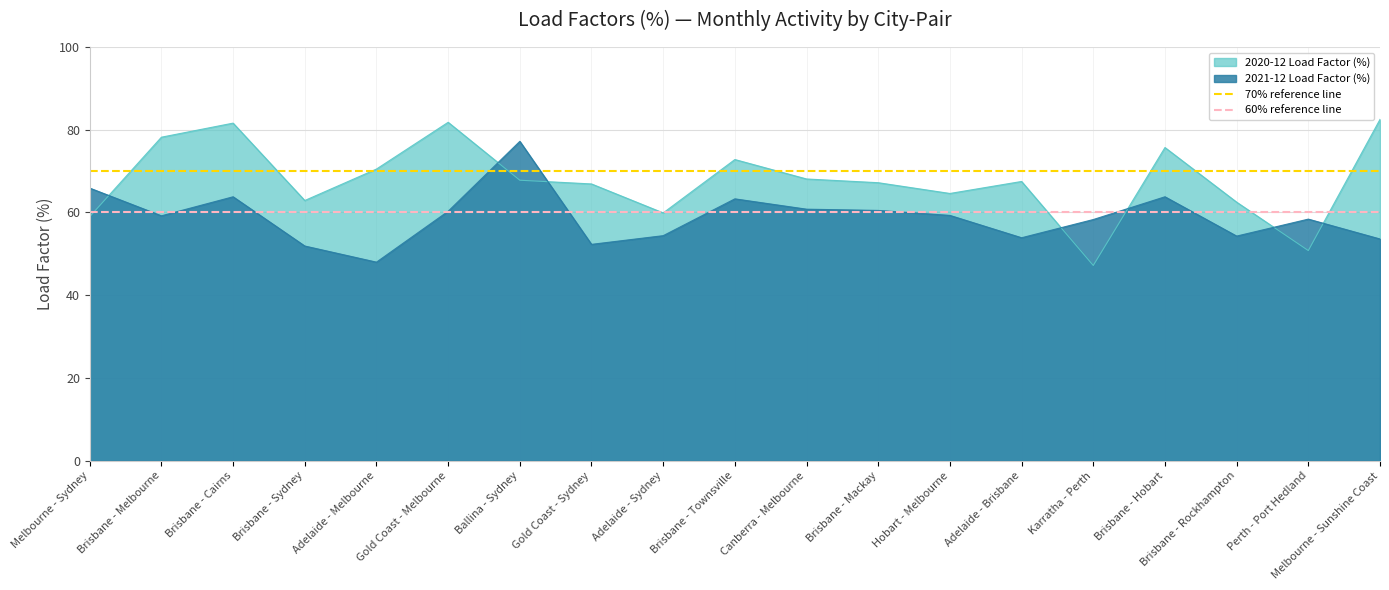

True or false: 2021-12 Load Factor (%) has a value of 25.9 at Melbourne - Sydney.

False